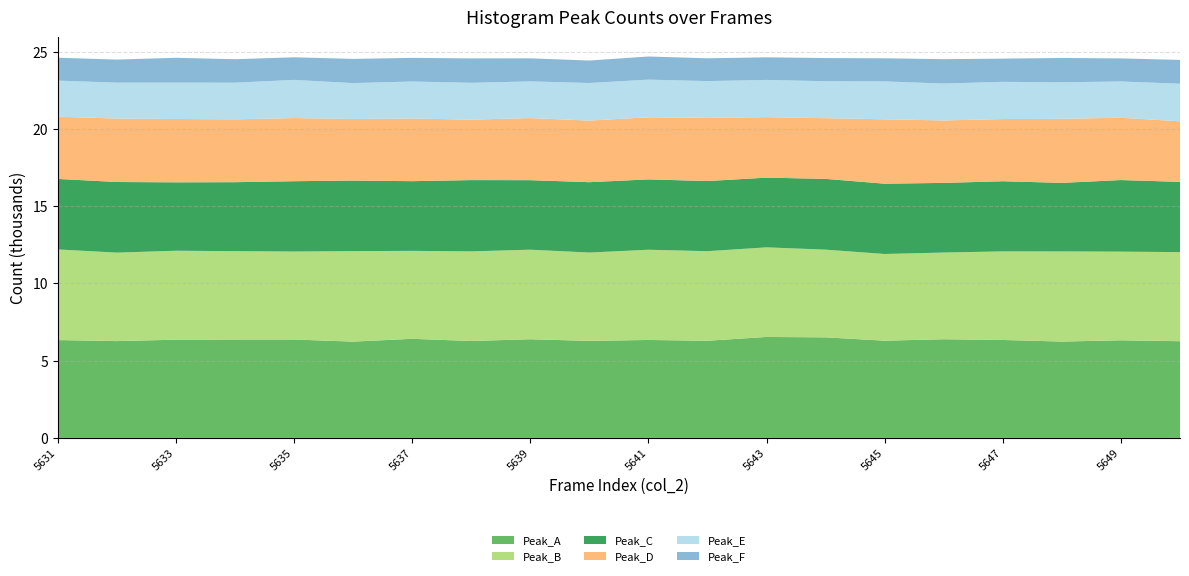

Reading left to right, transcribe all the data shown in this chart.

Peak_A: 6335	6269	6358	6370	6370	6234	6417	6274	6388	6282	6342	6290	6537	6510	6295	6388	6342	6237	6321	6260
Peak_B: 5868	5728	5761	5721	5697	5858	5694	5803	5799	5719	5841	5799	5801	5679	5613	5614	5734	5837	5739	5770
Peak_C: 4567	4573	4430	4467	4555	4572	4513	4617	4502	4558	4556	4544	4515	4583	4552	4511	4544	4441	4636	4549
Peak_D: 4030	4107	4101	4070	4088	3987	4057	3915	4020	3987	4021	4087	3917	3929	4170	4042	4026	4145	4035	3921
Peak_E: 2336	2326	2354	2374	2472	2323	2396	2384	2376	2434	2439	2384	2410	2394	2453	2390	2410	2367	2348	2434
Peak_F: 1482	1494	1609	1519	1464	1568	1531	1580	1493	1456	1498	1477	1464	1501	1497	1580	1503	1574	1494	1543